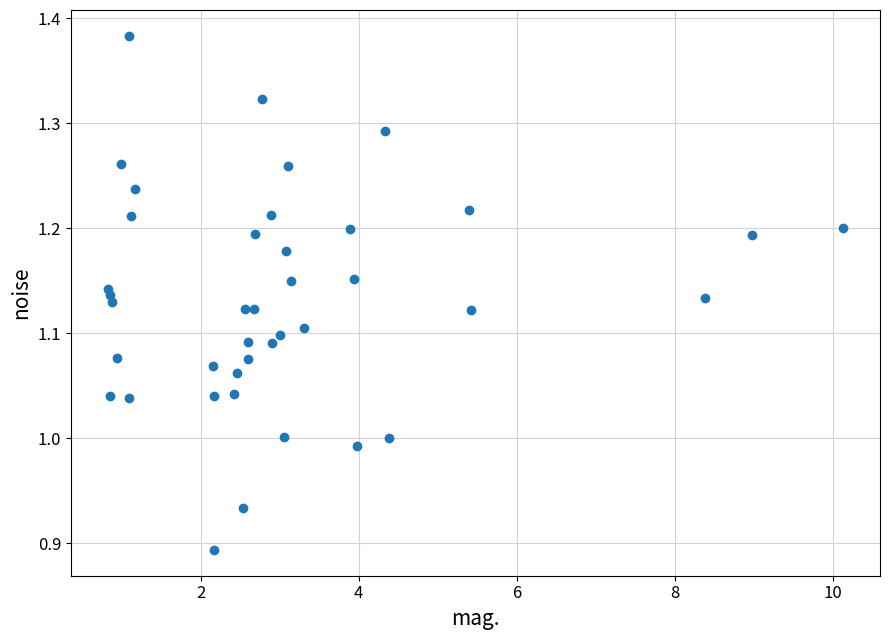

What is the range of X values (max minus min)?

9.3